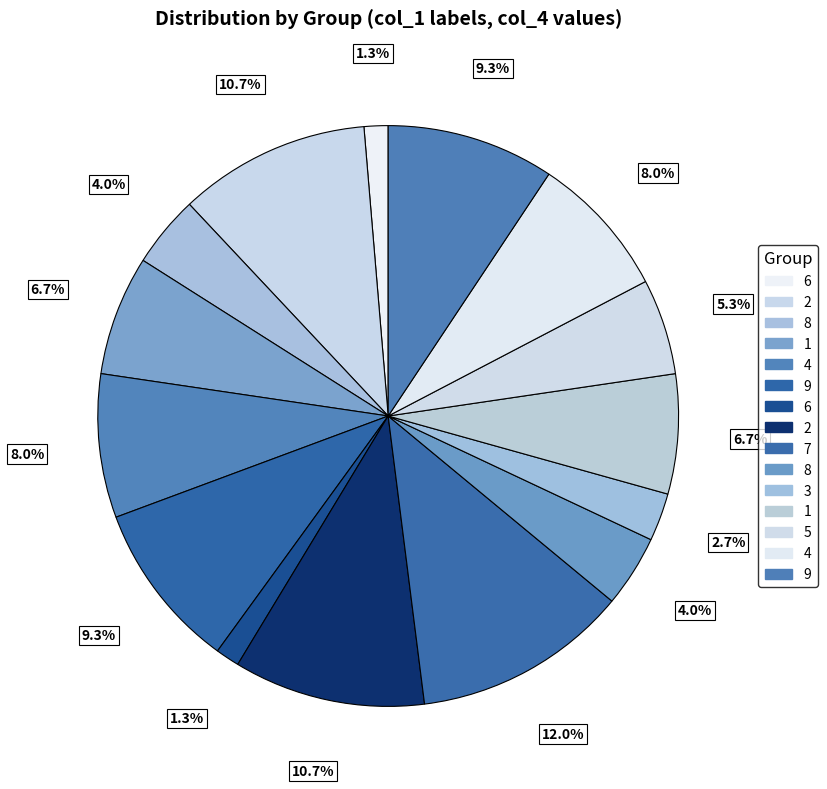

Count the number of slices in the pie.

15